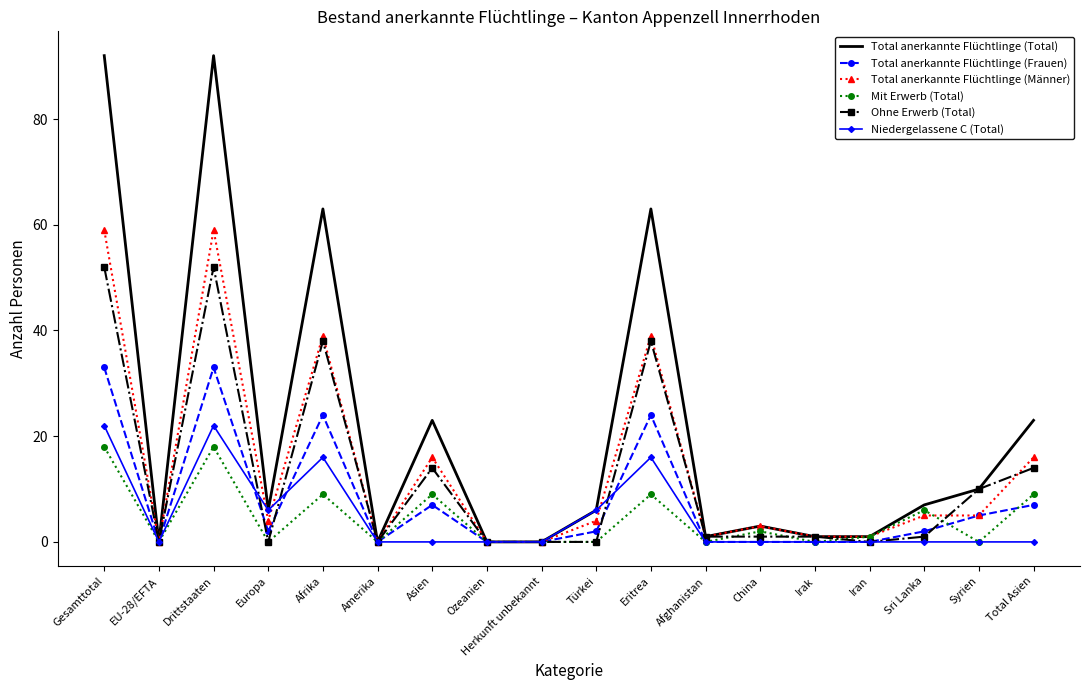

What position from the left is Ozeanien?

8